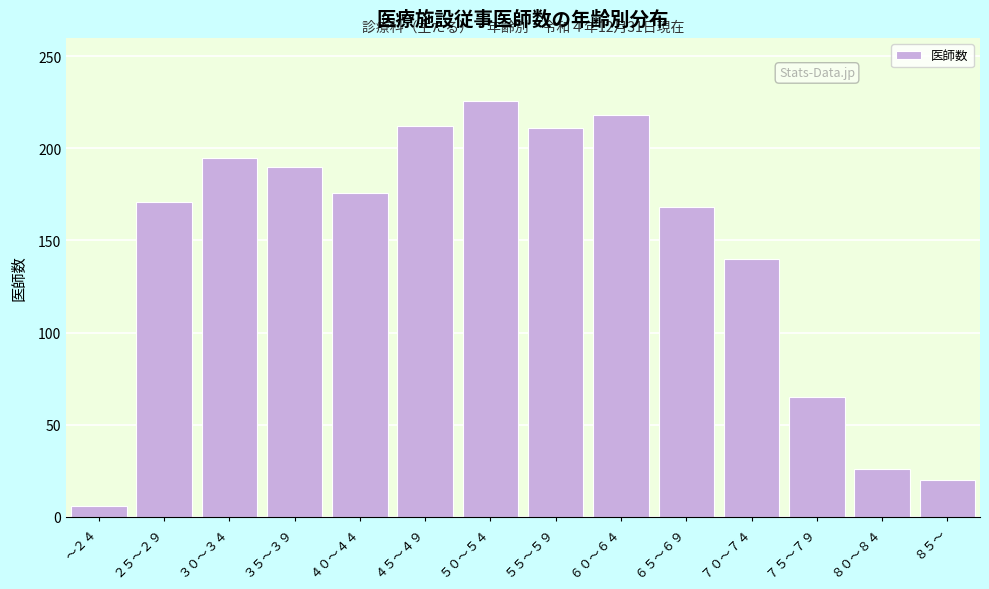

Is it true that the value at ７５～７９ is 111?

False